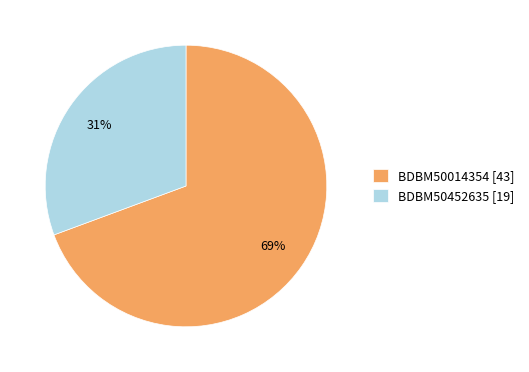

Which slice is the largest?

BDBM50014354